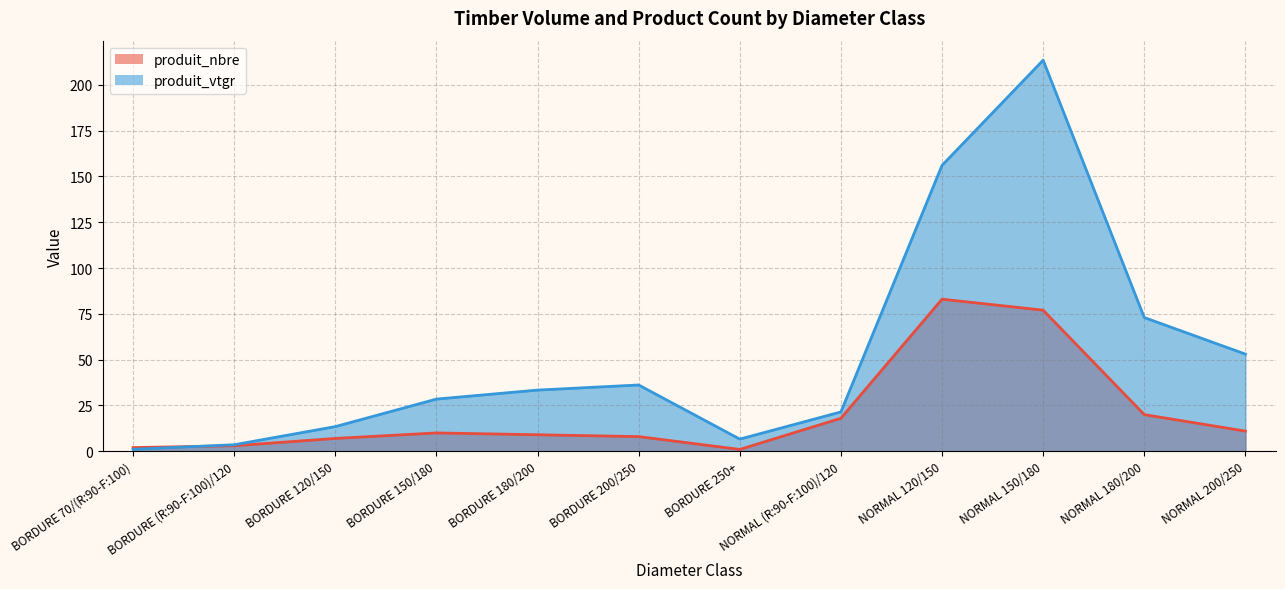

The value of produit_nbre at BORDURE 250+ is 0.5. True or false?

False